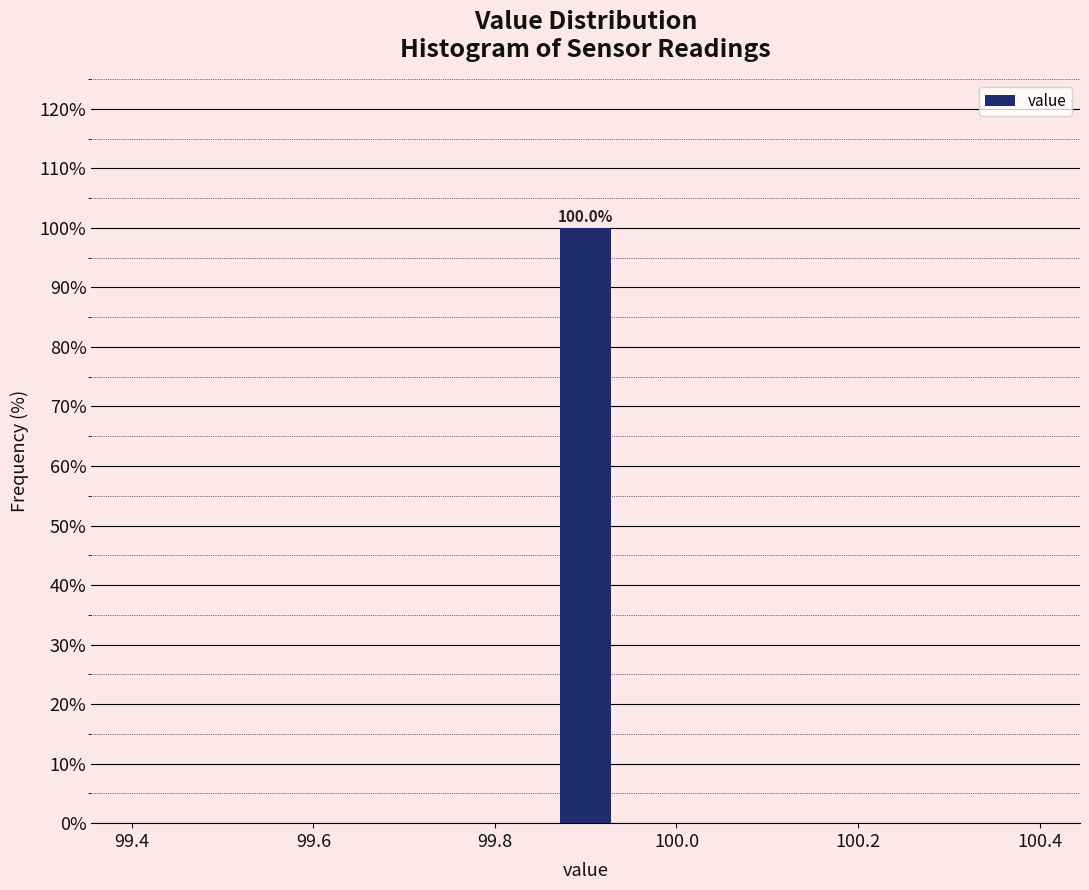

Around what value on the x-axis is the tallest bar? Give the approximate position of its centre, as read against the axis.

99.90